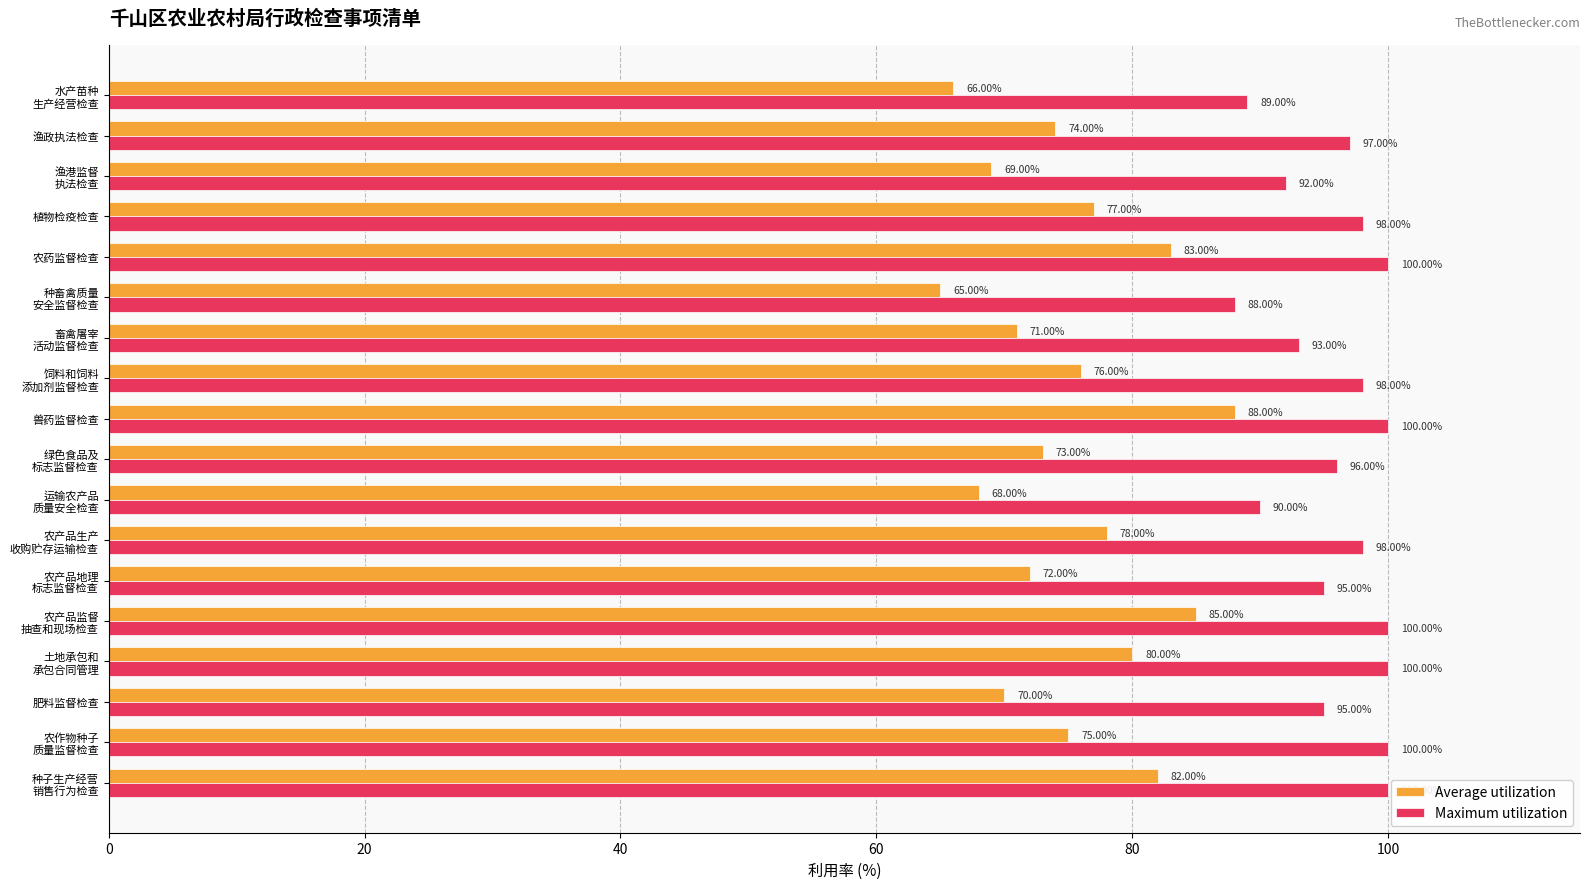

What is the sum of all Average utilization values?

1352